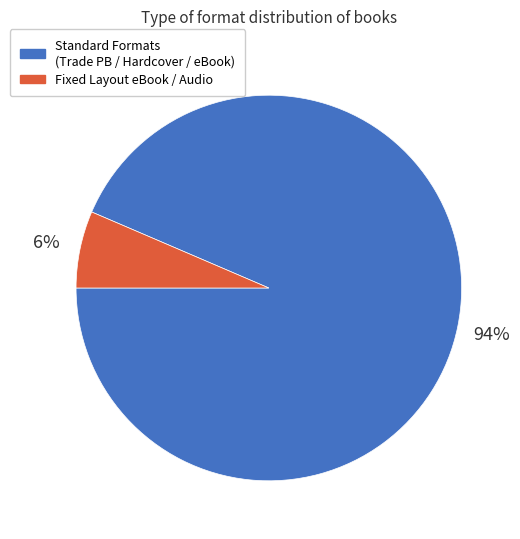

Does any single category account for the majority?

Yes